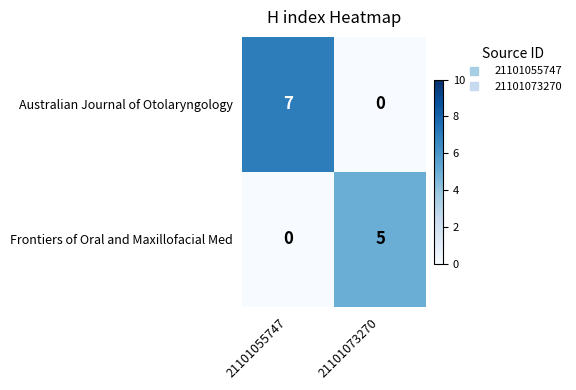

What is the difference between the Australian Journal of Otolaryngology values at 21101055747 and 21101073270?

7